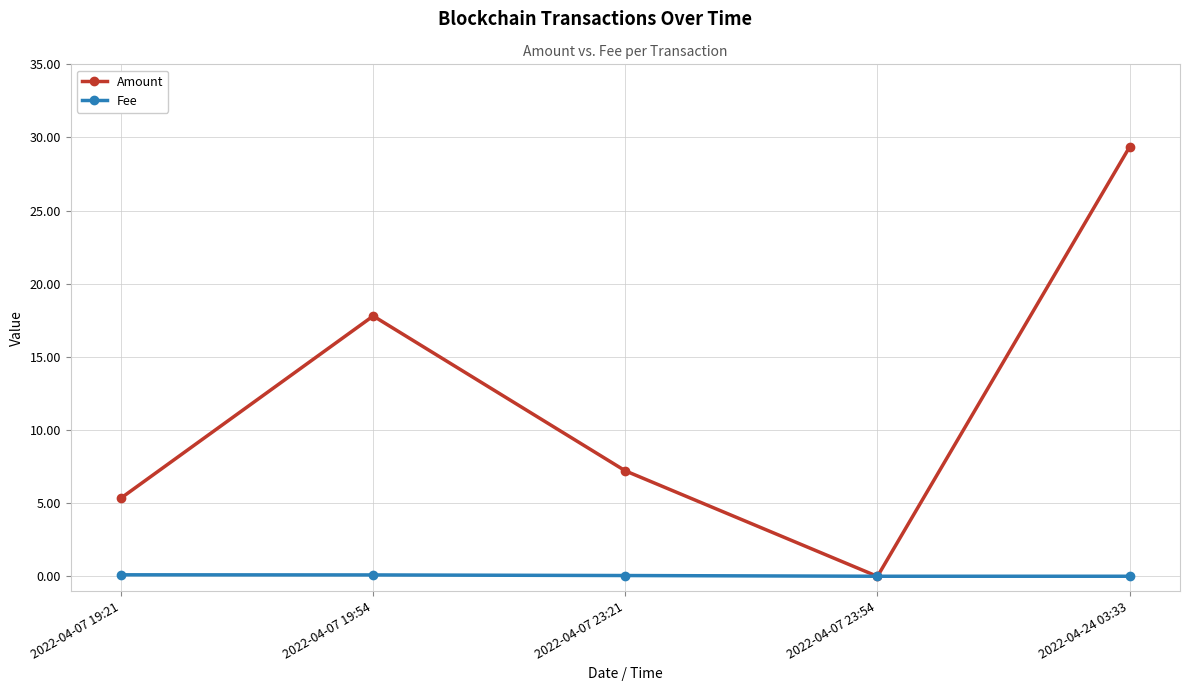

True or false: Amount has more than 0 interior local peaks.

True